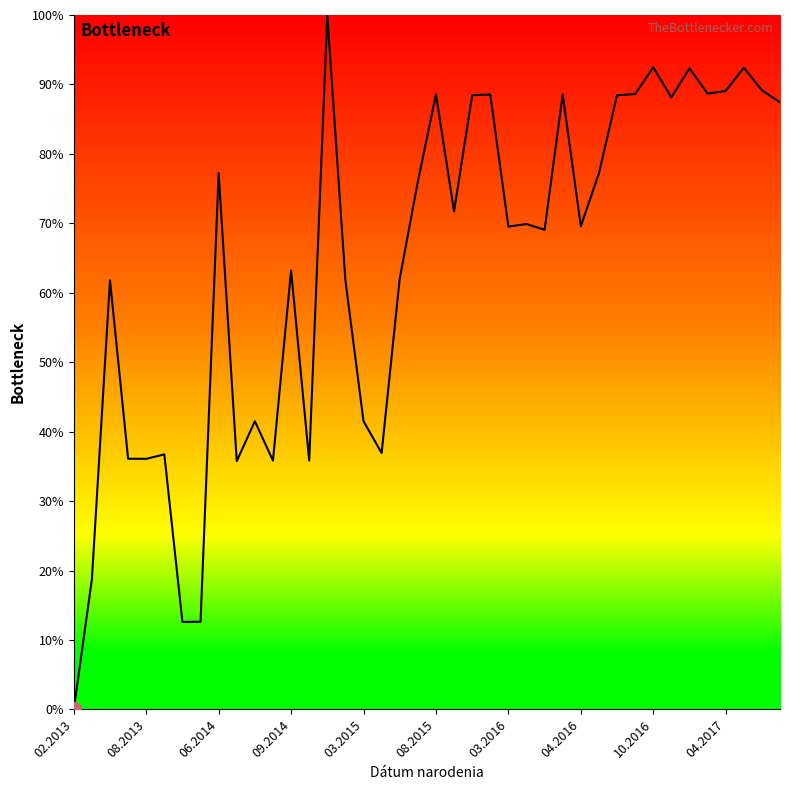

What is the greatest value displayed?

100.0